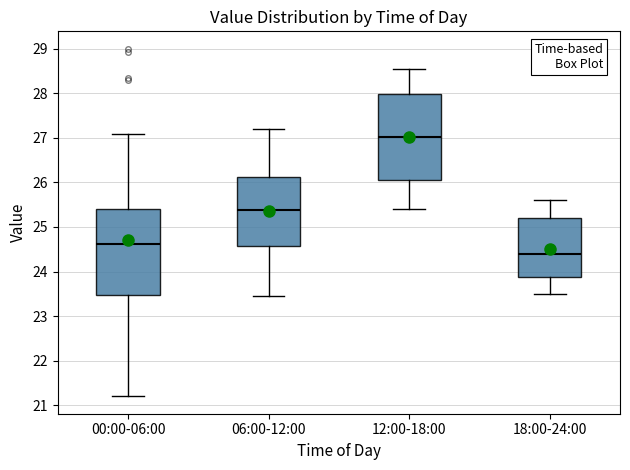

Which box's median line is the highest?

12:00-18:00